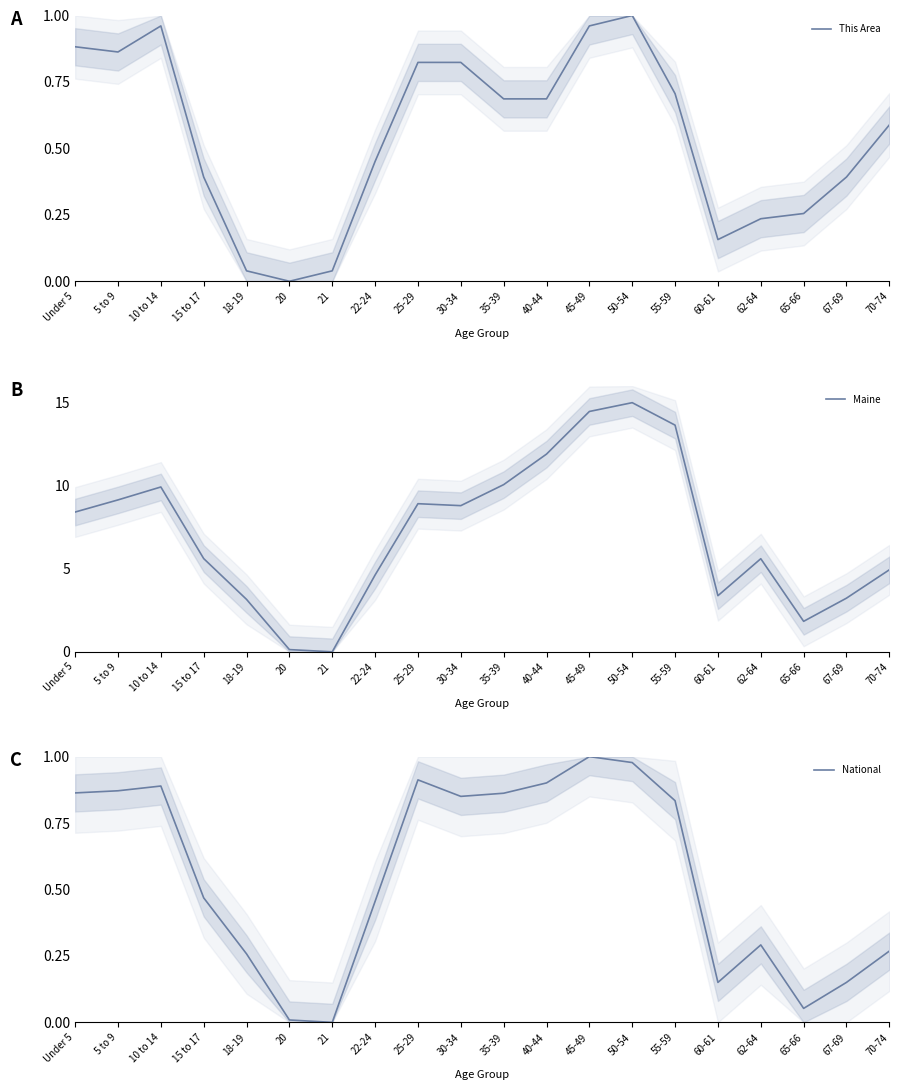

True or false: Maine has a value of 2.4 at 70-74.

False